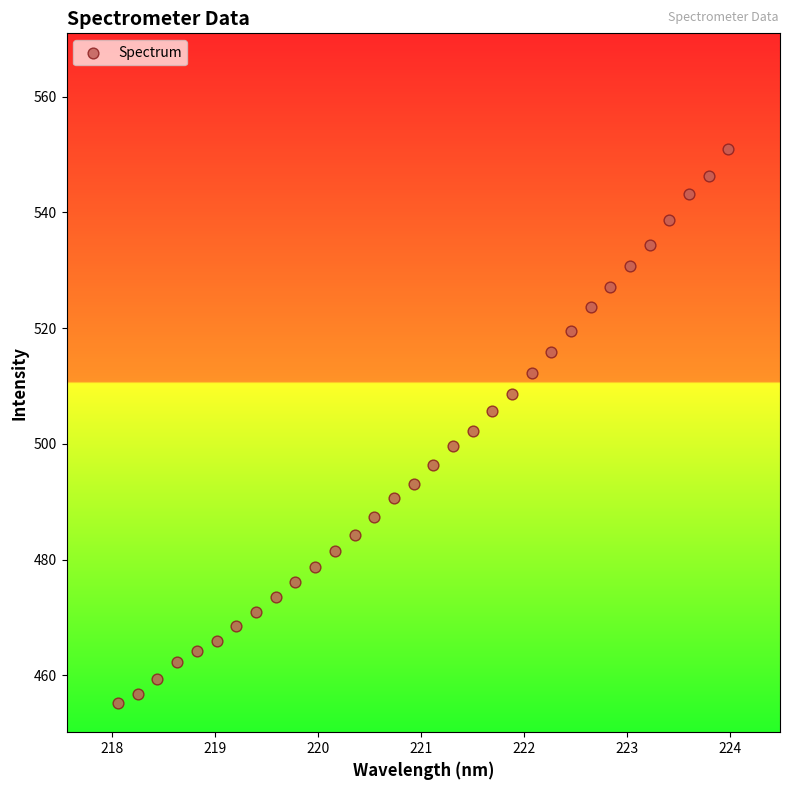

What is the range of X values (max minus min)?

5.9